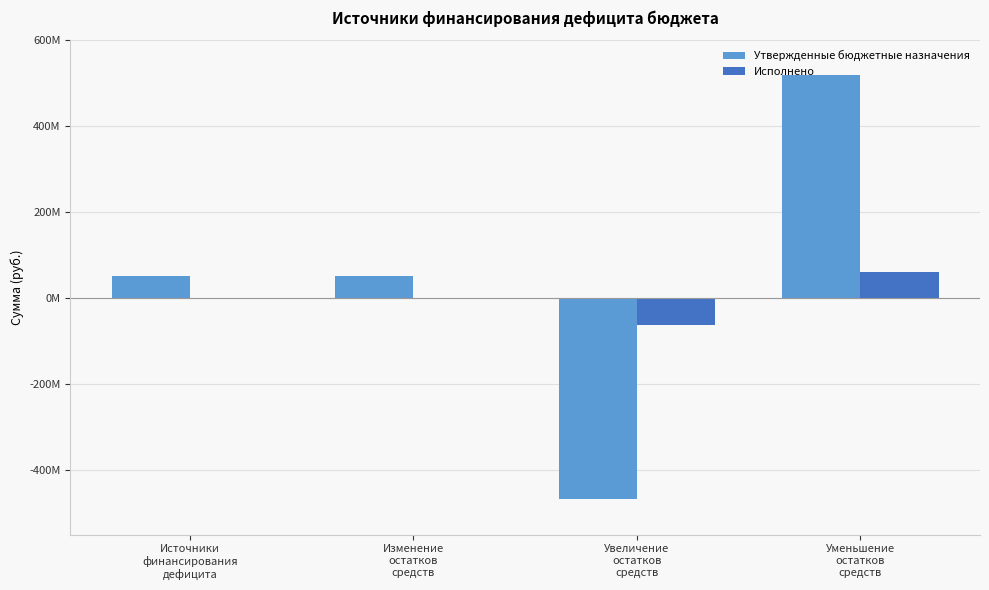

What is the spread (max minus min) of values at Уменьшение
остатков
средств?

458158448.3